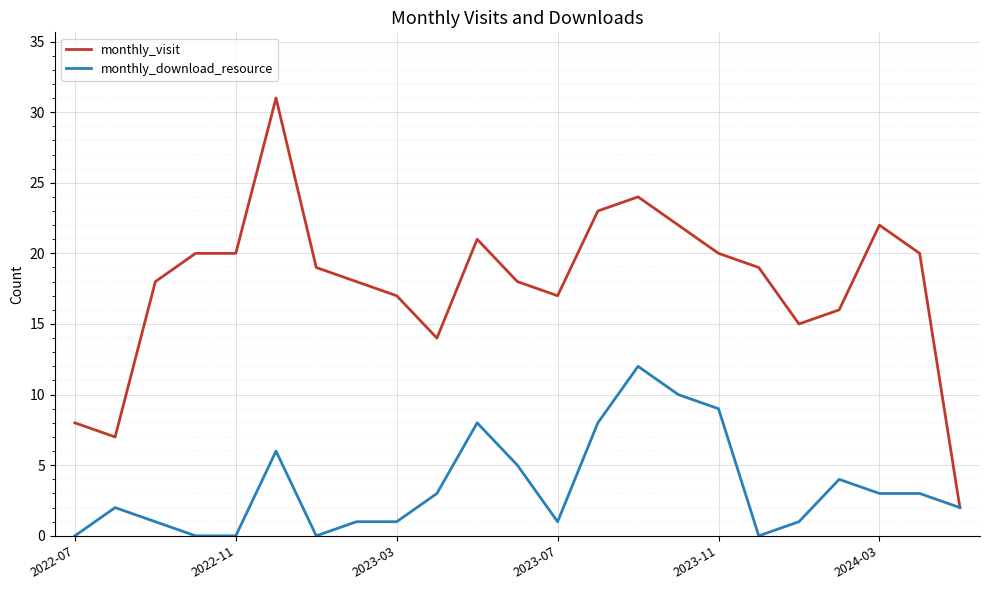

What is the maximum value shown in the chart?

31